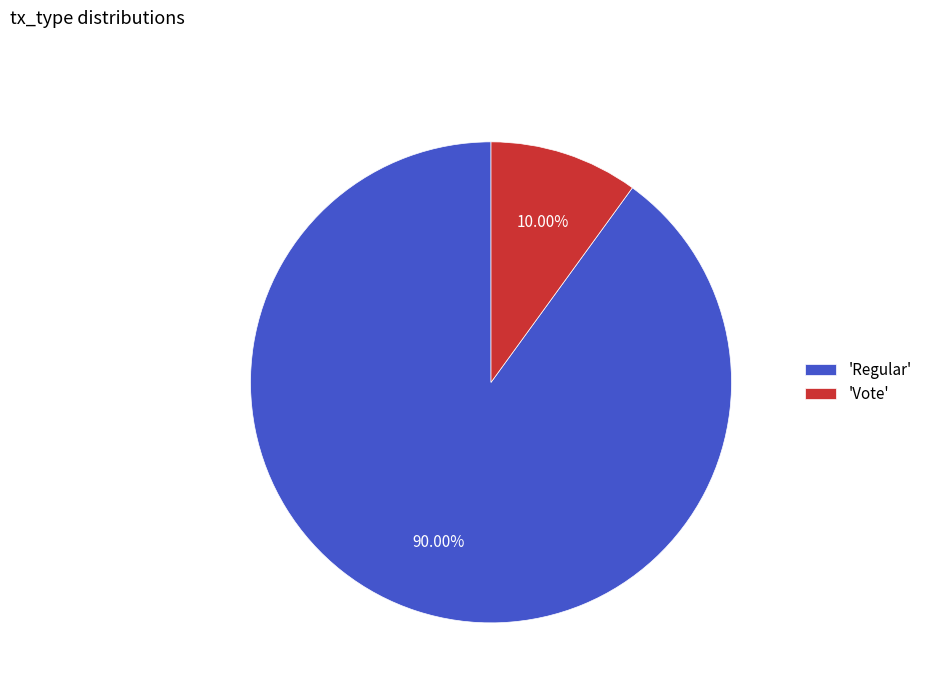

Count the number of slices in the pie.

2